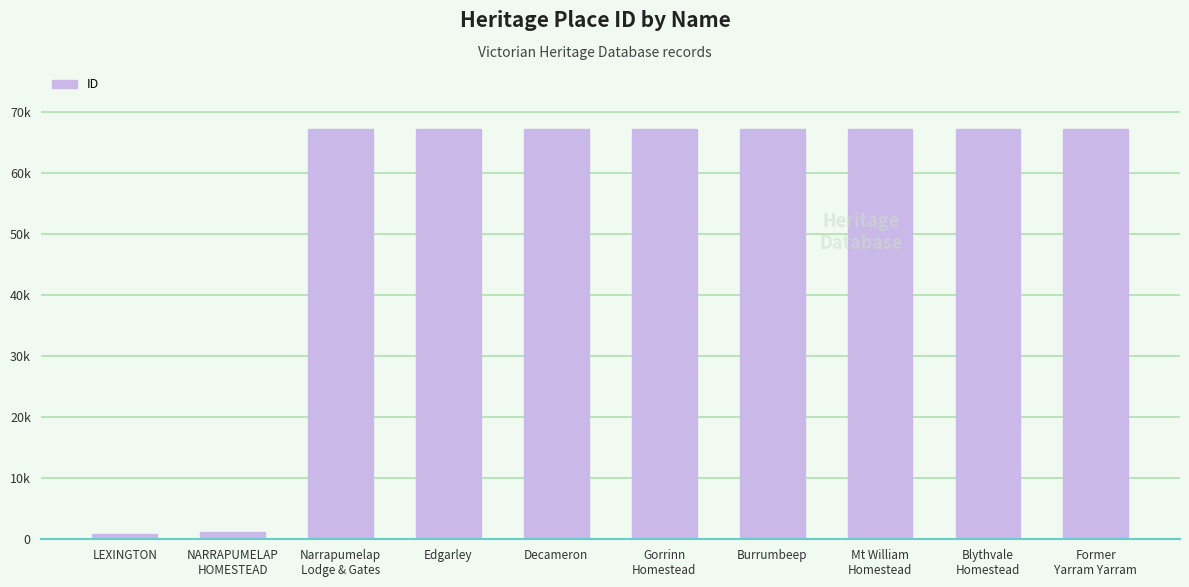

The value at Gorrinn
Homestead is 67288. True or false?

True